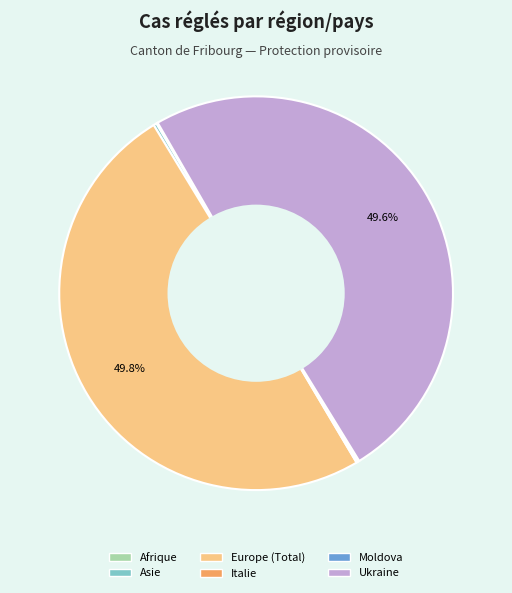

Do Ukraine and Europe (Total) together represent more than half of the pie?

Yes